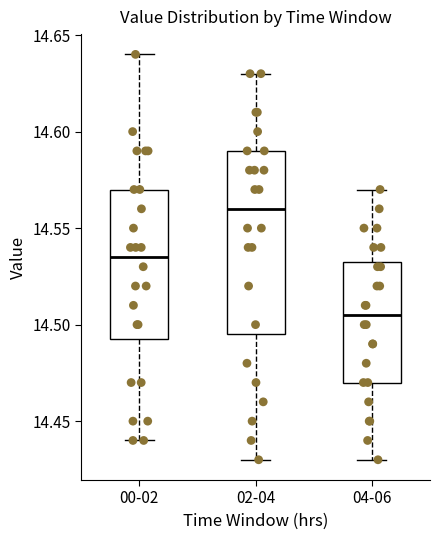

Reading left to right, transcribe this box plot: for each box, give where its median line is, the range the box spans, and where its two whiskers end, as read against the y-axis. The values are not printed on the chart, so give them approximately, as read against the axis.

00-02: median 14.535, box 14.495 to 14.570, whiskers 14.440 to 14.640
02-04: median 14.560, box 14.495 to 14.590, whiskers 14.430 to 14.630
04-06: median 14.505, box 14.470 to 14.535, whiskers 14.430 to 14.570